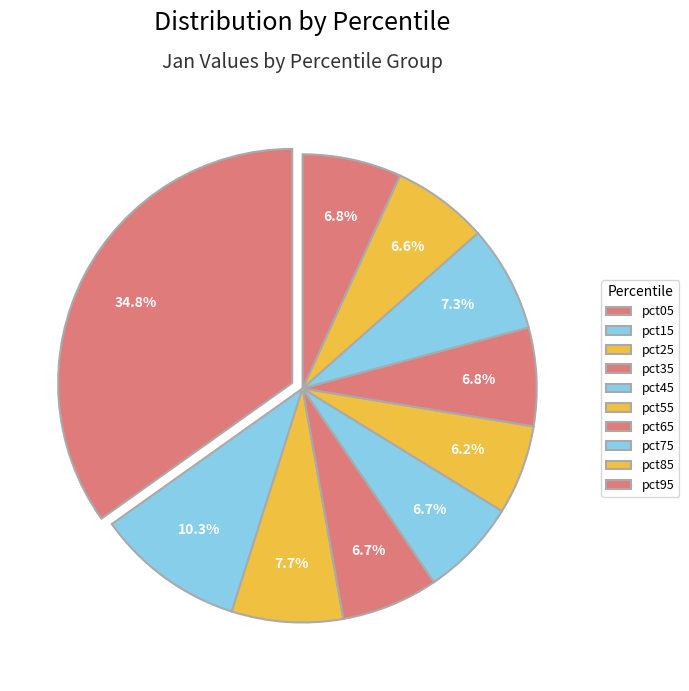

How many slices are in this pie chart?

10